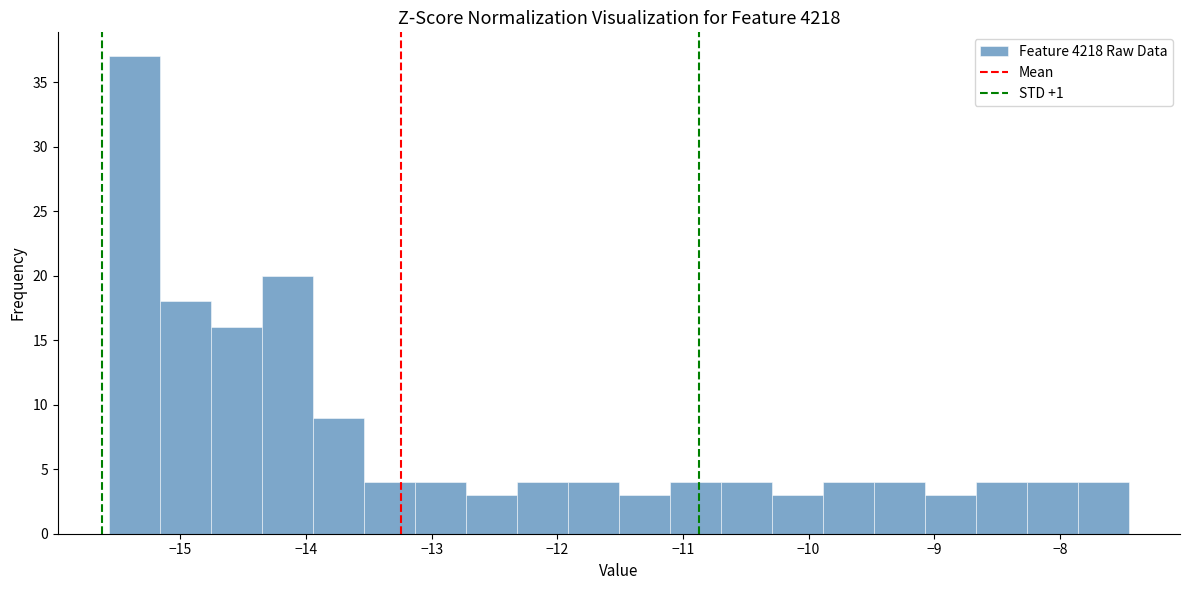

Reading left to right, transcribe this chart: for each bar, give the range it covers on the x-axis and its height. Neither the bar edges nor the heights are printed on the chart, so give them approximately, as read against the axes.

-15.6 to -15.2: 37
-15.2 to -14.8: 18
-14.8 to -14.4: 16
-14.4 to -13.9: 20
-13.9 to -13.5: 9
-13.5 to -13.1: 4
-13.1 to -12.7: 4
-12.7 to -12.3: 3
-12.3 to -11.9: 4
-11.9 to -11.5: 4
-11.5 to -11.1: 3
-11.1 to -10.7: 4
-10.7 to -10.3: 4
-10.3 to -9.9: 3
-9.9 to -9.5: 4
-9.5 to -9.1: 4
-9.1 to -8.7: 3
-8.7 to -8.3: 4
-8.3 to -7.9: 4
-7.9 to -7.4: 4